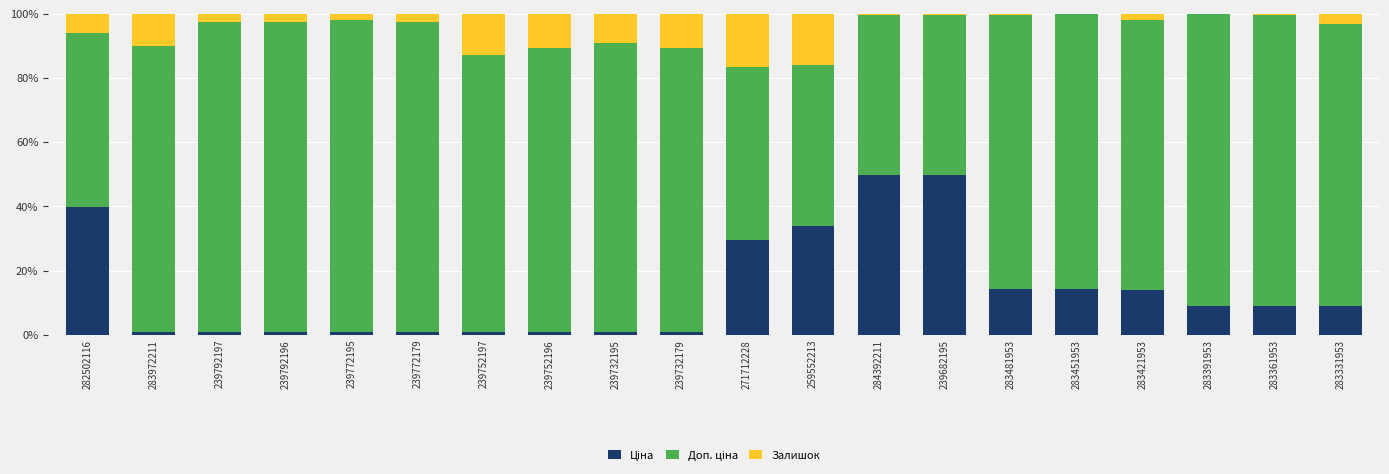

What is the total value across all series at 271712228?

100.0